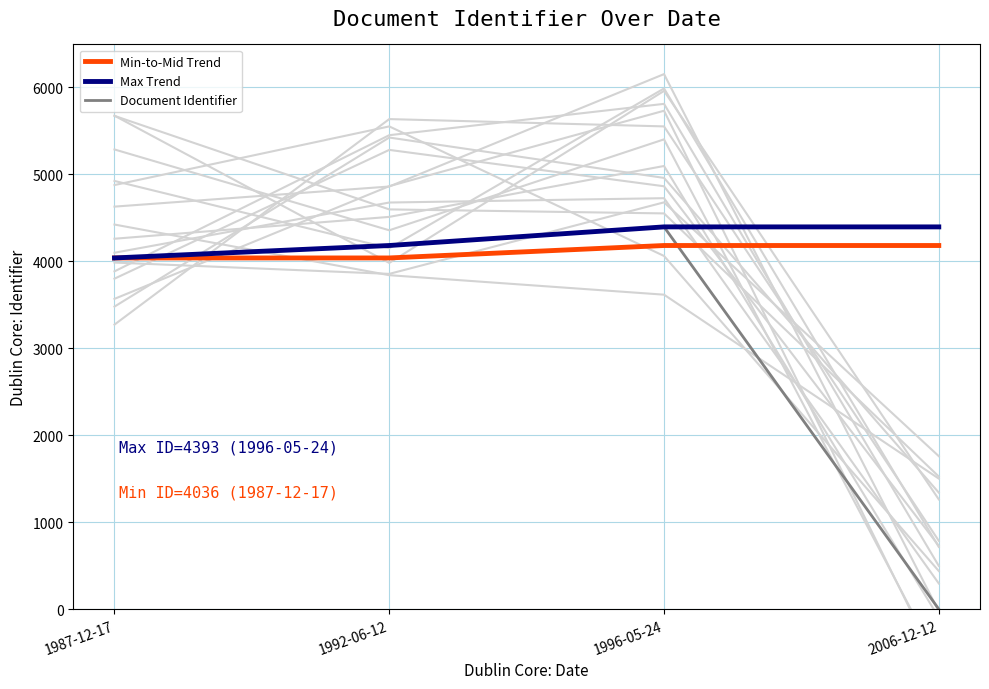

What is the maximum value shown in the chart?

4393